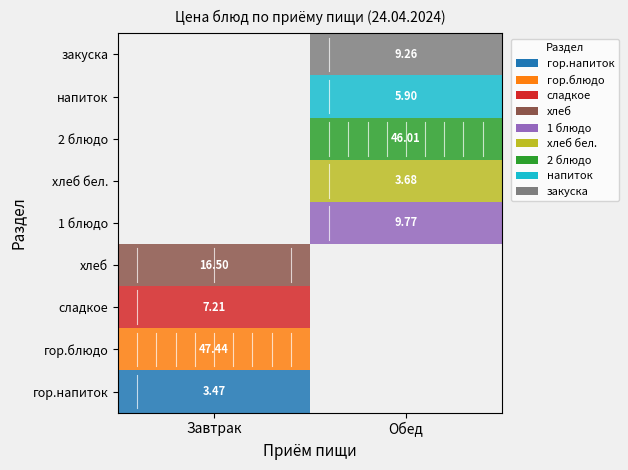

How many values in гор.напиток are above zero?

1